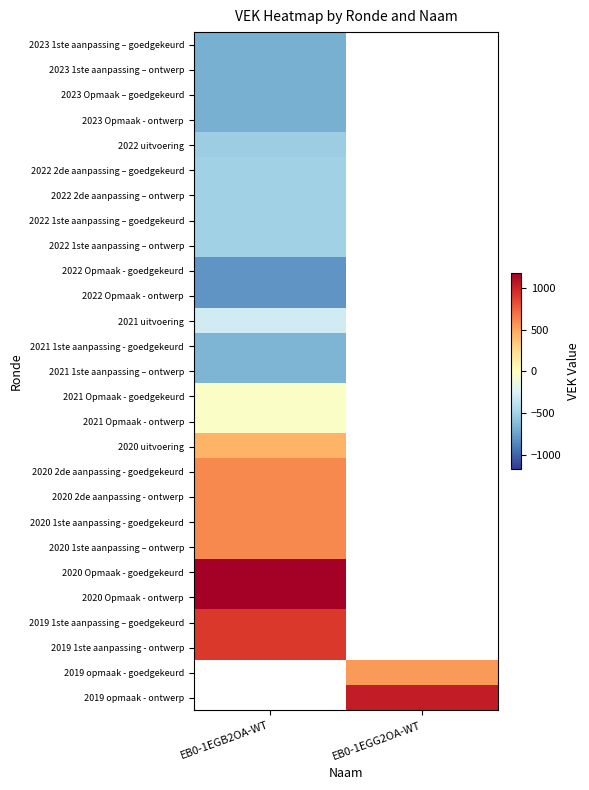

Is it true that 2019 1ste aanpassing - ontwerp equals 908.6 at EB0-1EGB2OA-WT?

True